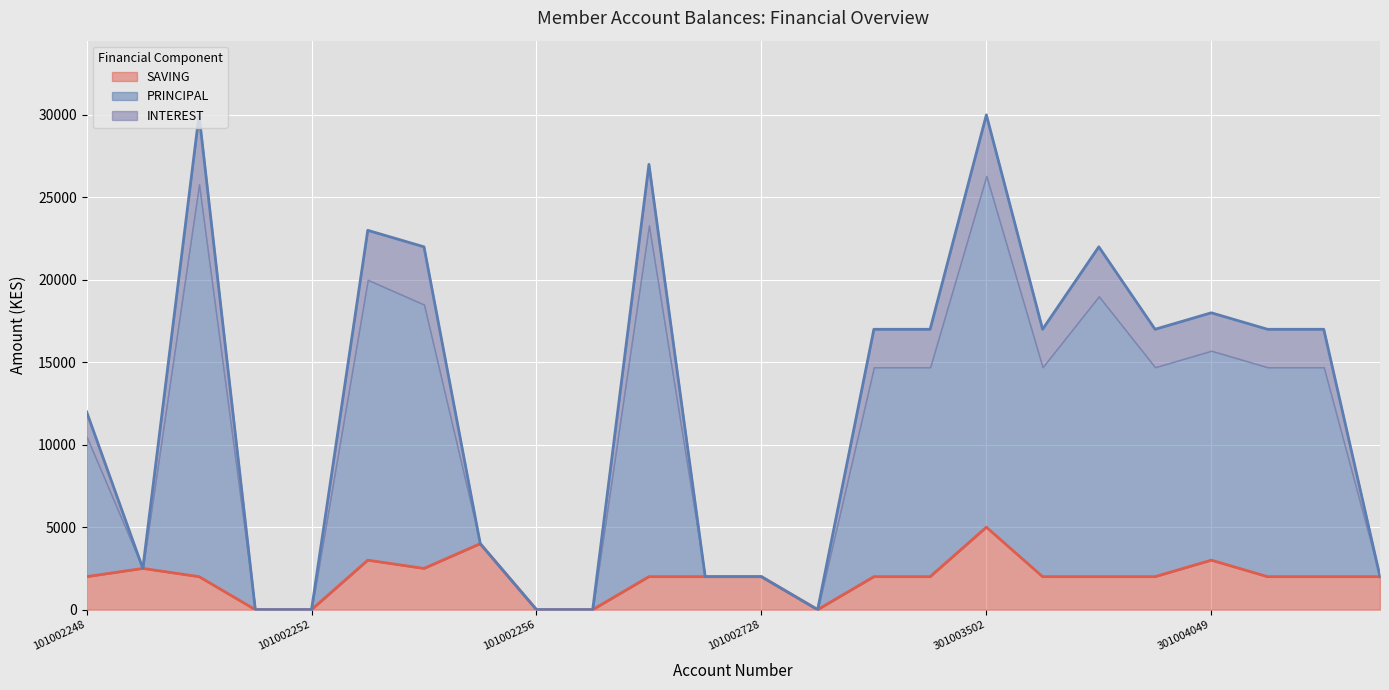

At which label does SAVING reach its peak?

301003502